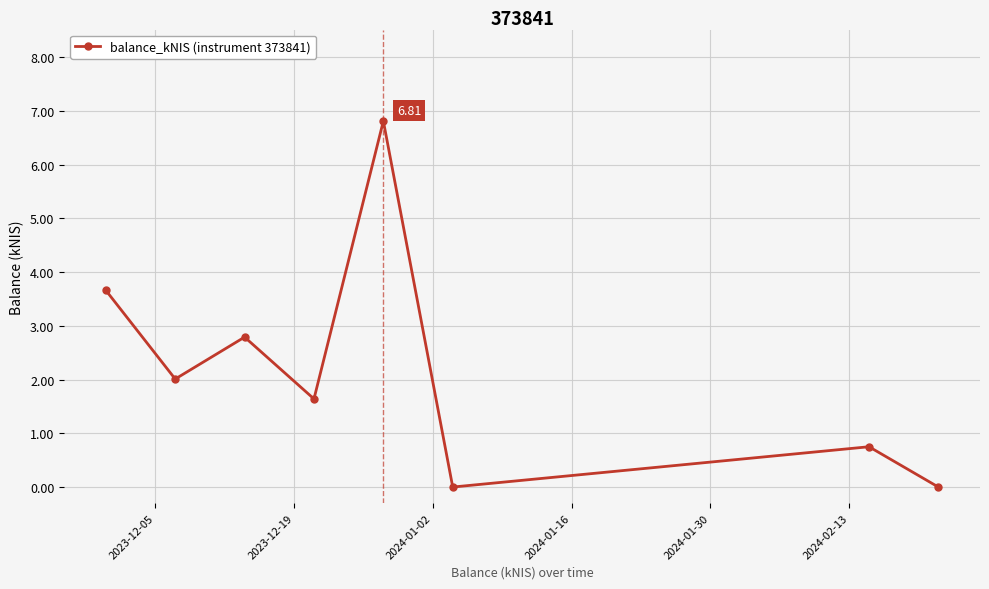

True or false: the data has more than 1 interior local peaks.

True